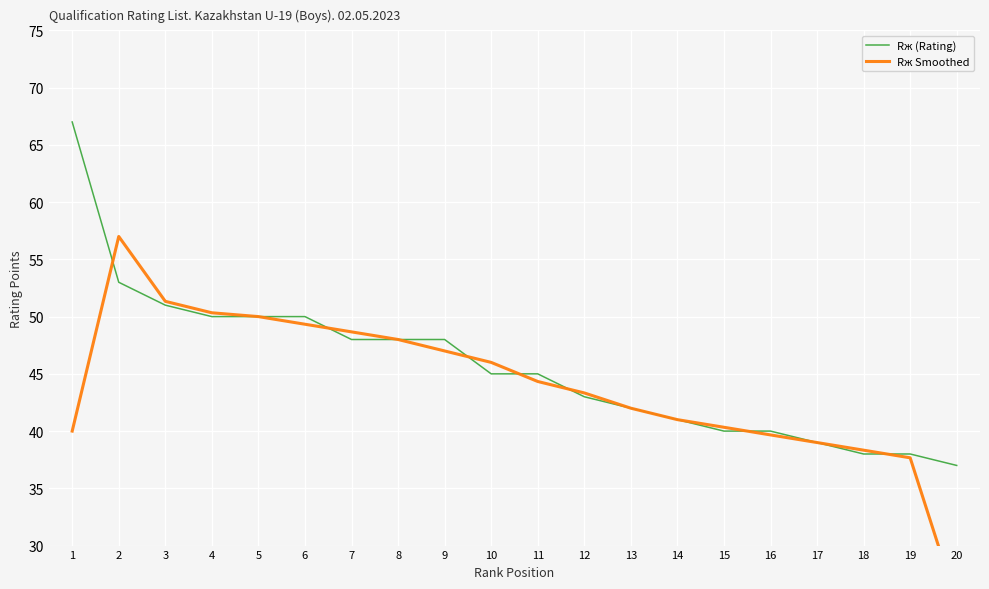

Which series has the largest total across all categories?

Rж (Rating)